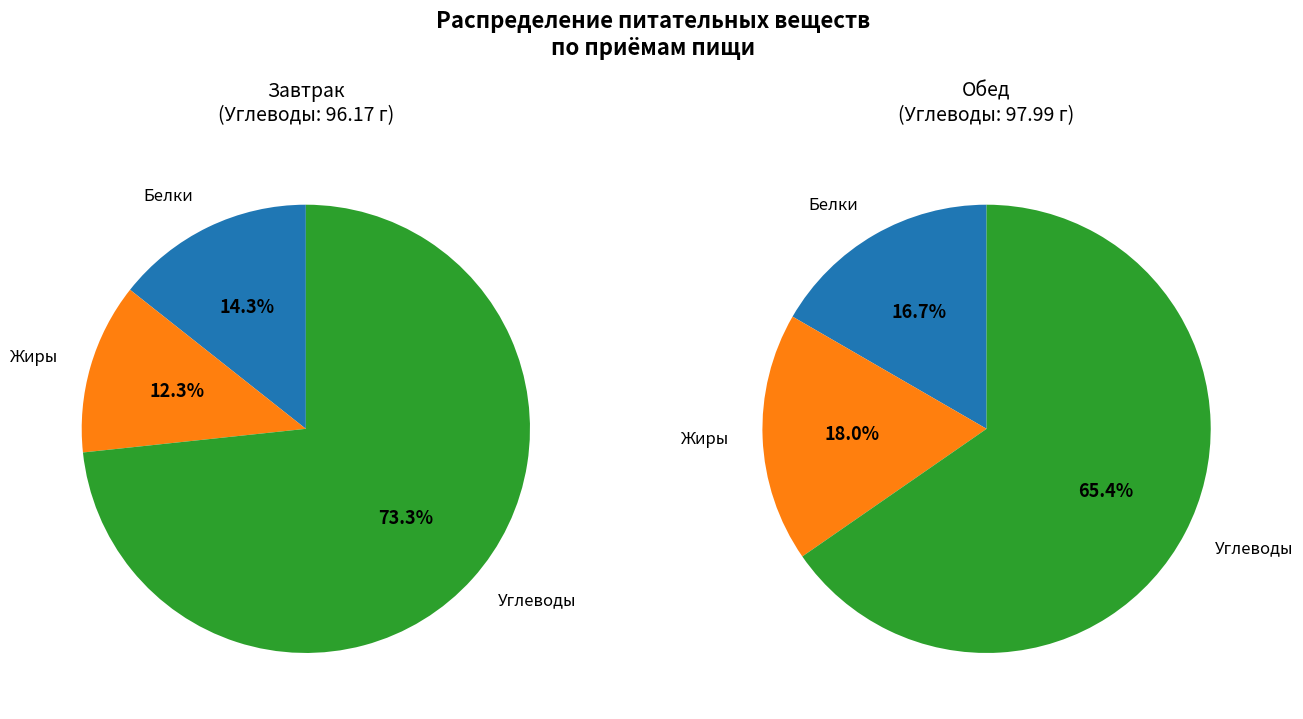

Does Углеводы represent more than half of the total?

Yes